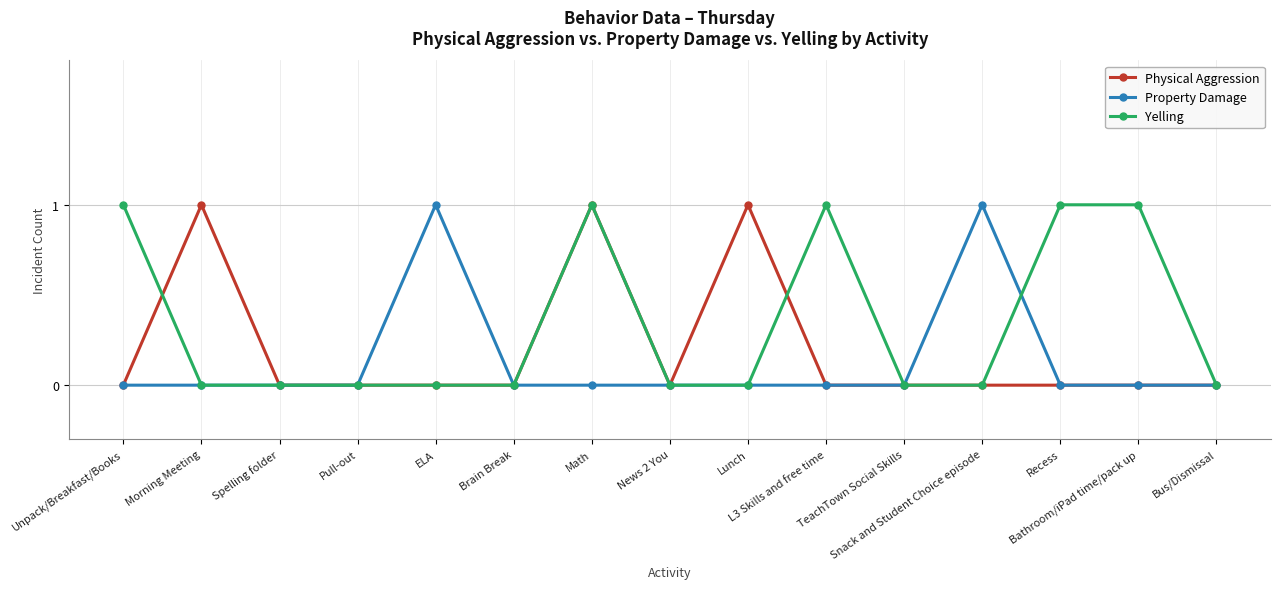

List the series in order of their overall mean, highest first.

Yelling, Physical Aggression, Property Damage